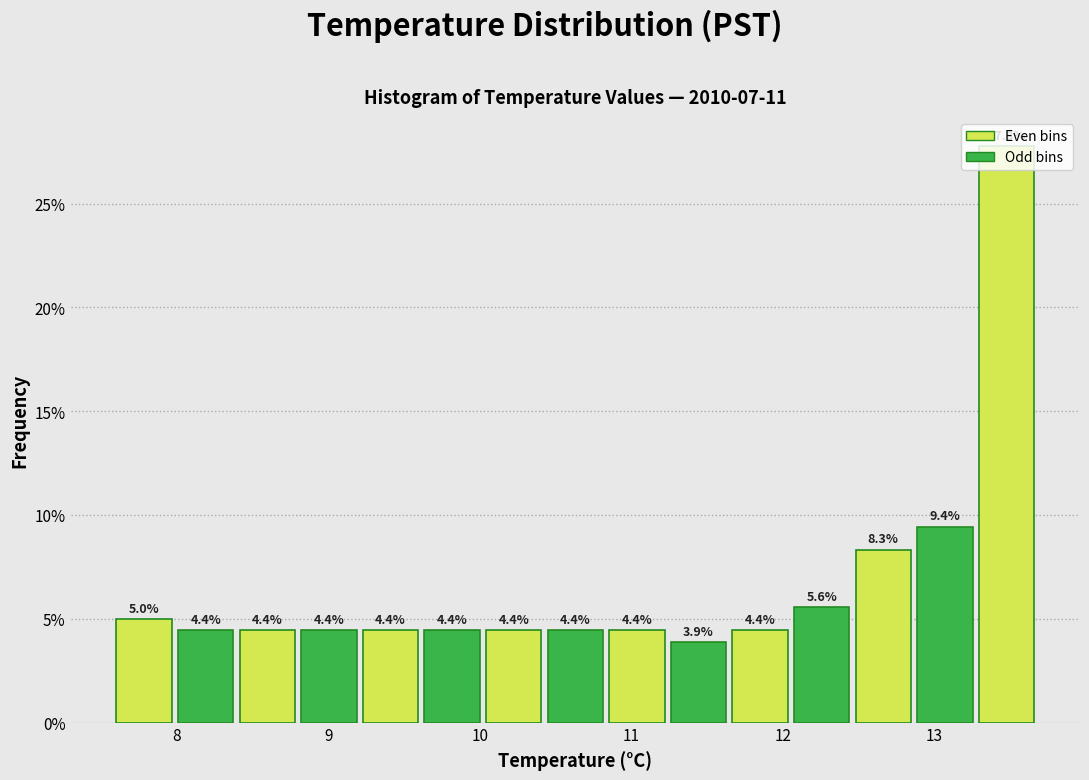

Which range on the x-axis has the tallest bar?

13.3 to 13.7